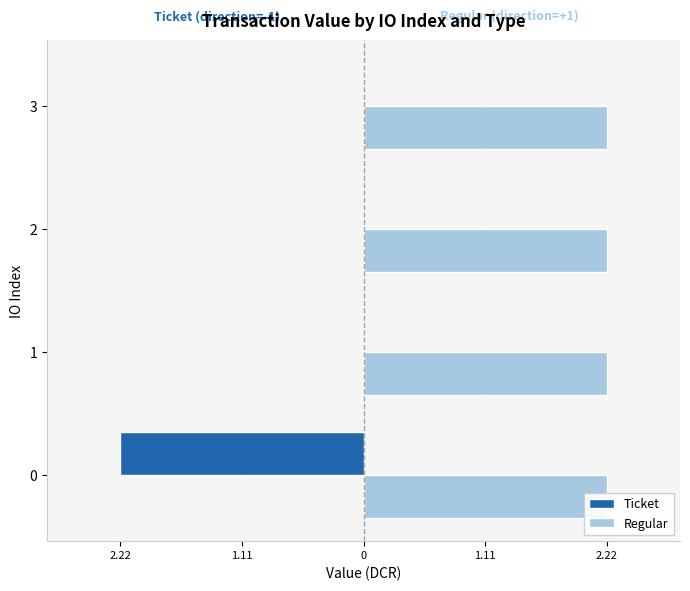

Which series has the widest spread of values?

Ticket